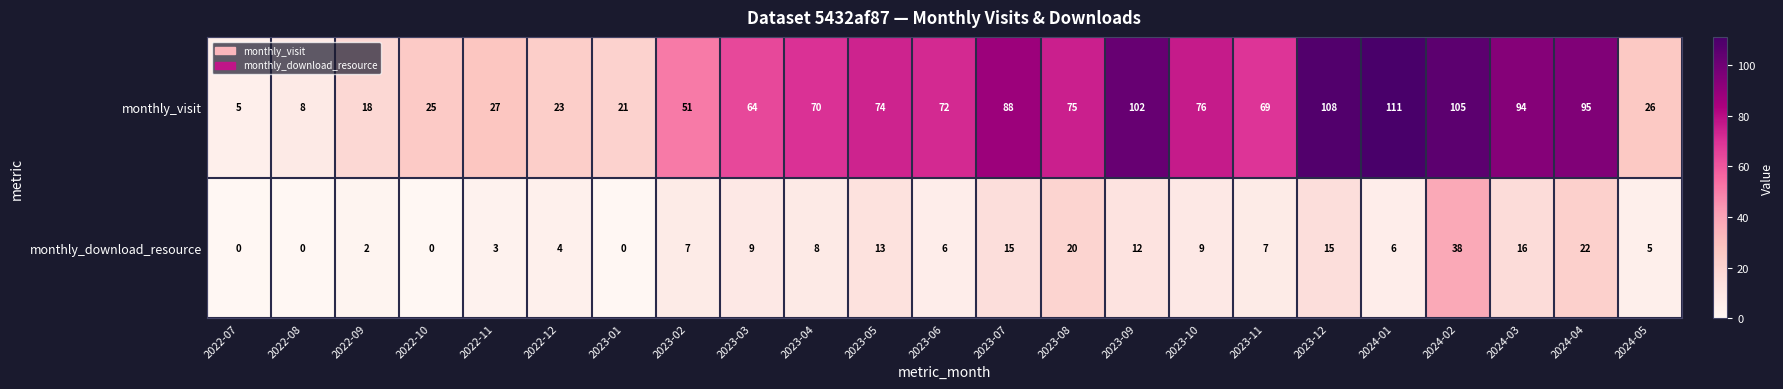

At which label is monthly_visit closest to 58?

2023-03